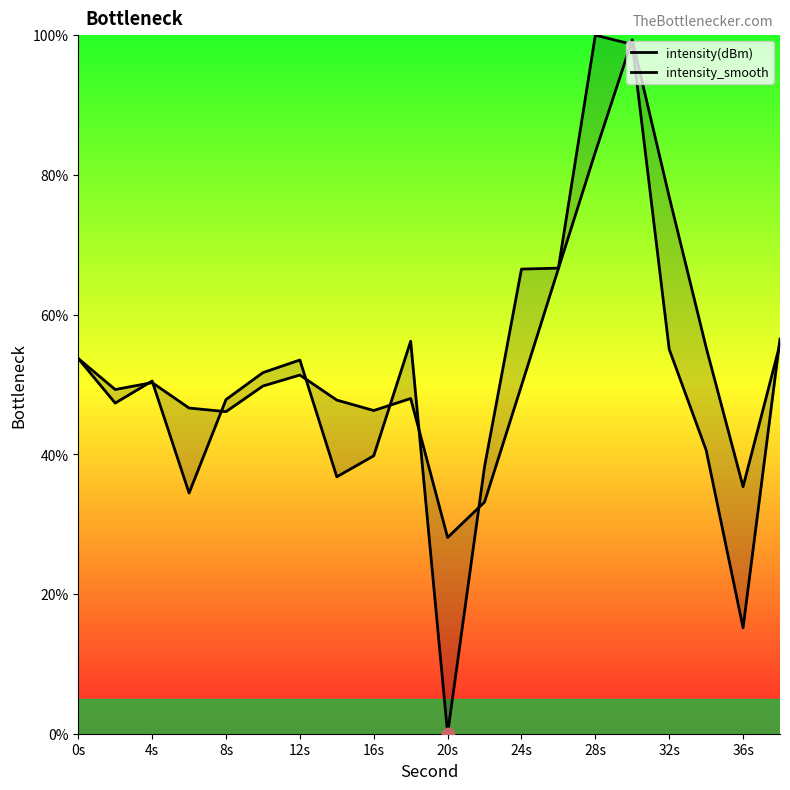

Which series reaches the minimum Y coordinate?

intensity(dBm)